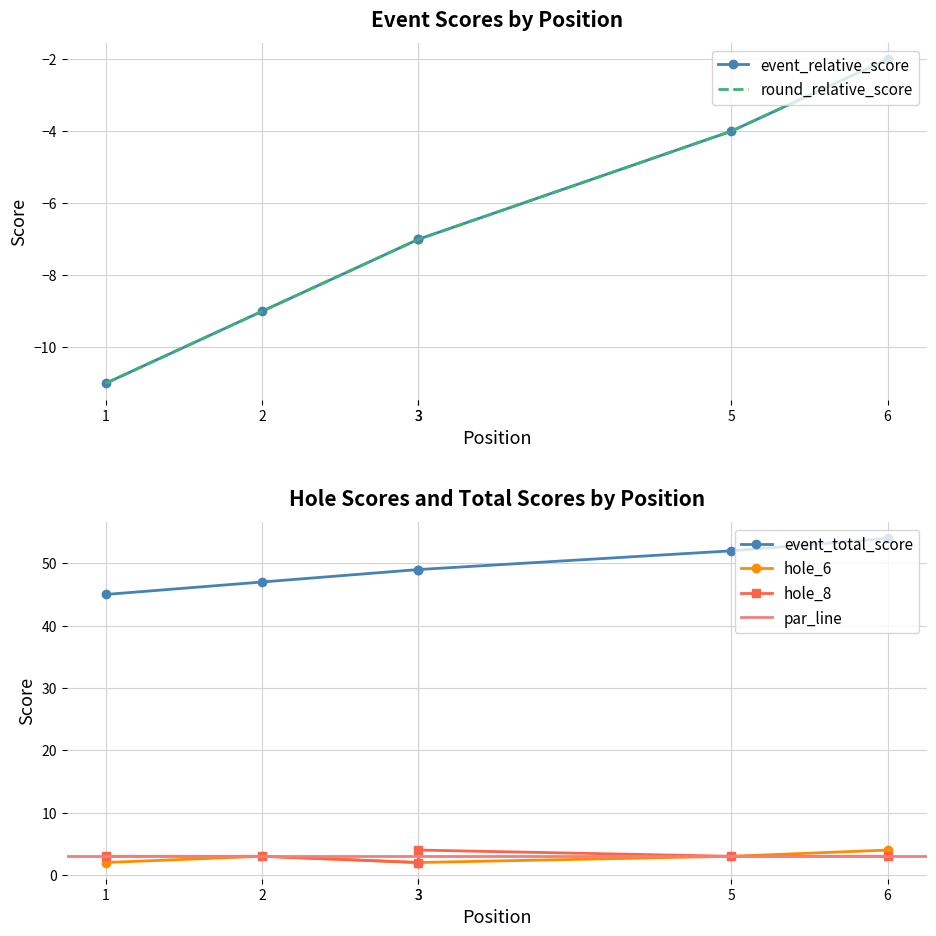

True or false: event_total_score has a value of 49 at 3.

True